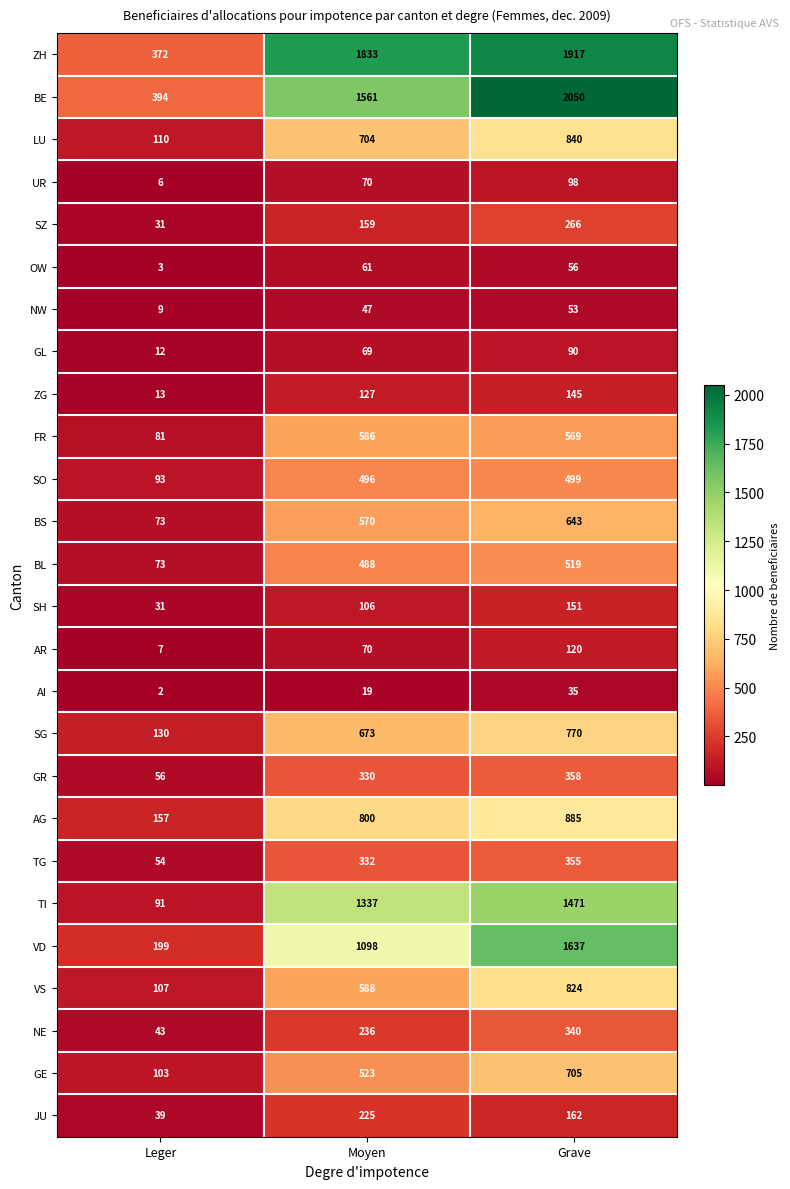

What is the sum of all AI values?

56